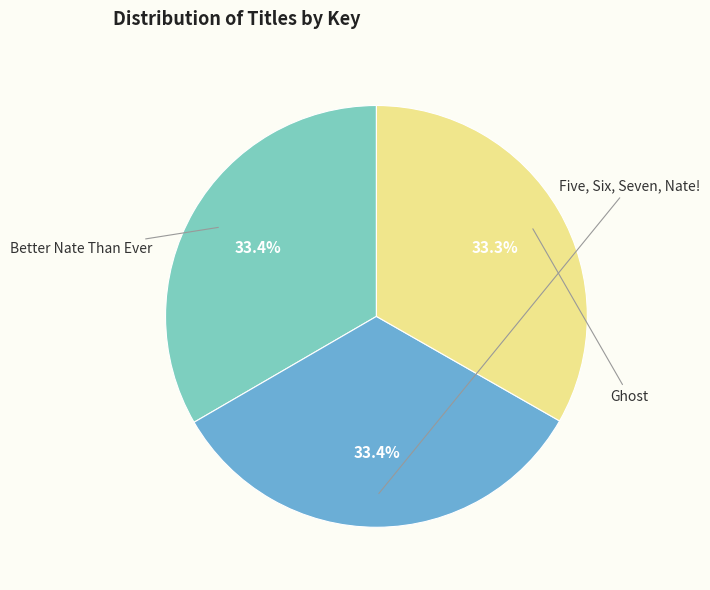

Is there a majority slice in this chart?

No